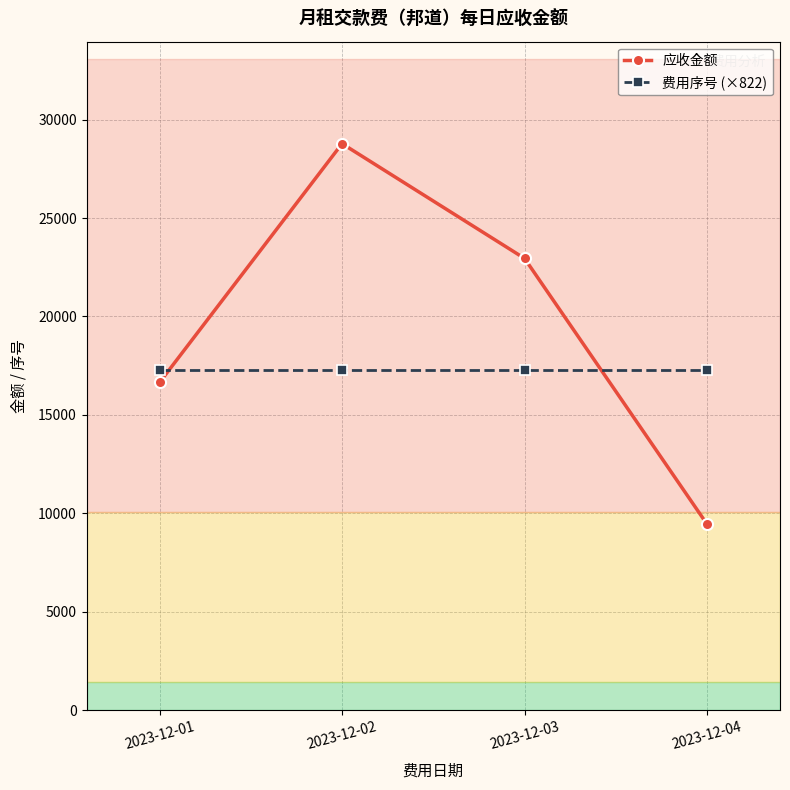

Does the chart have visible grid lines?

Yes